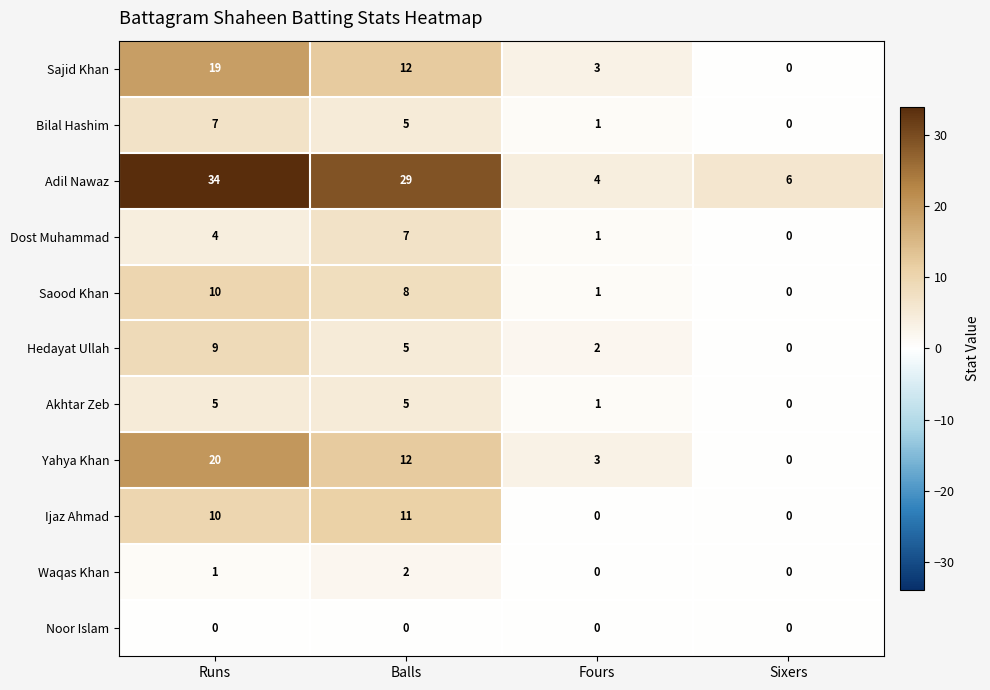

Is it true that Ijaz Ahmad equals 11 at Balls?

True